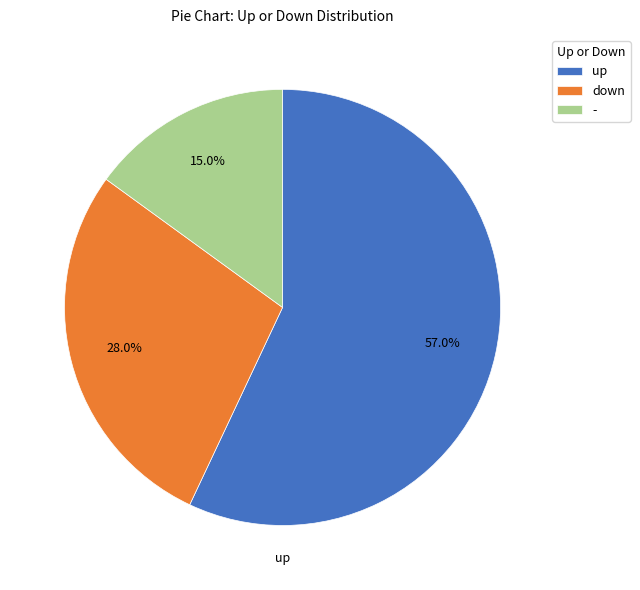

To the nearest percent, what is the combined percentage of down and -?

43%